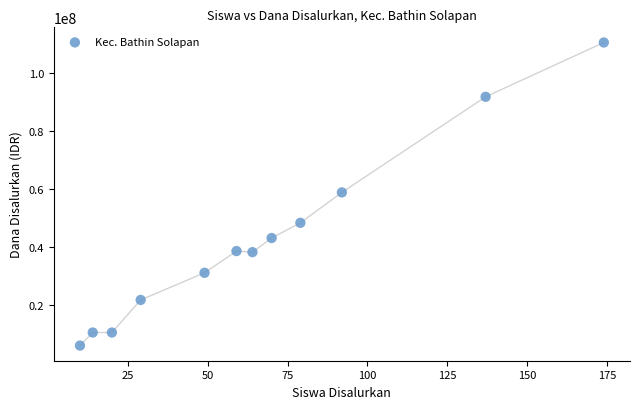

What is the range of X values (max minus min)?

164